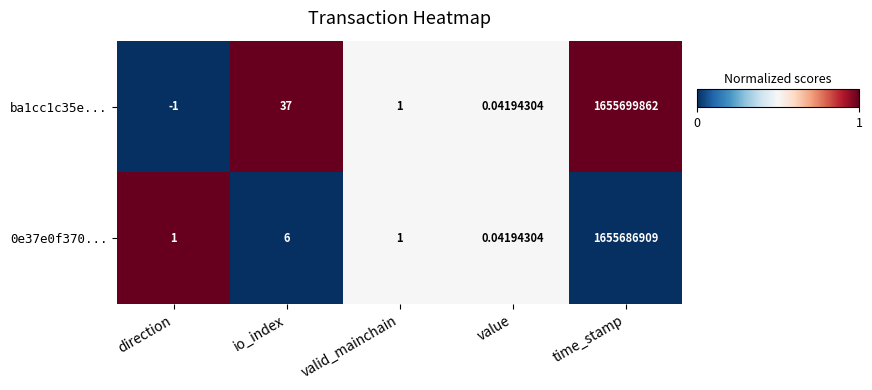

How many categories are shown in the chart?

5